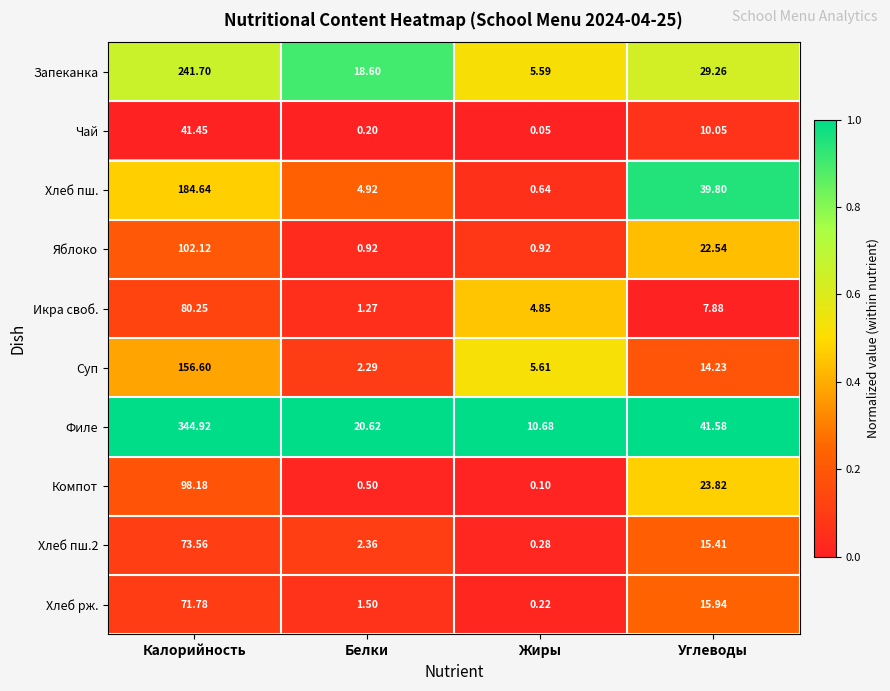

Where is Чай nearest to the value 20?

Углеводы